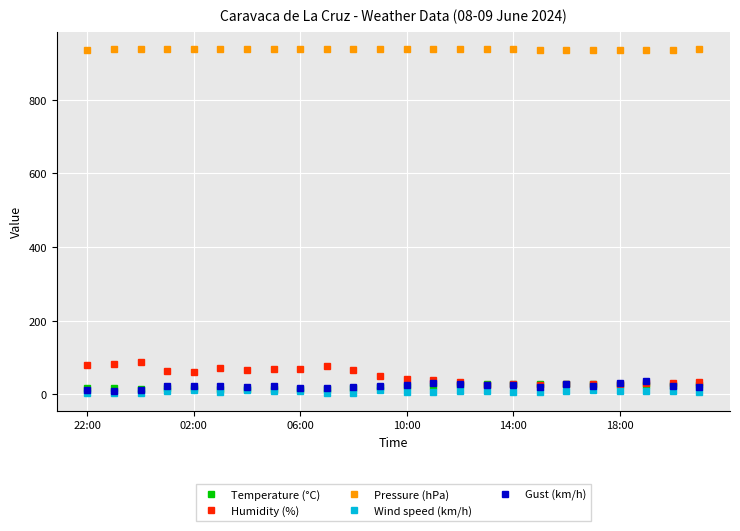

What is the highest value of the Humidity (%) series?

87.0